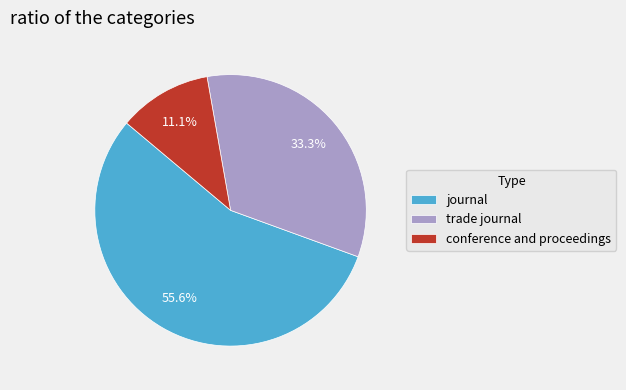

Combined, what portion of the pie is trade journal and conference and proceedings?

44.4%